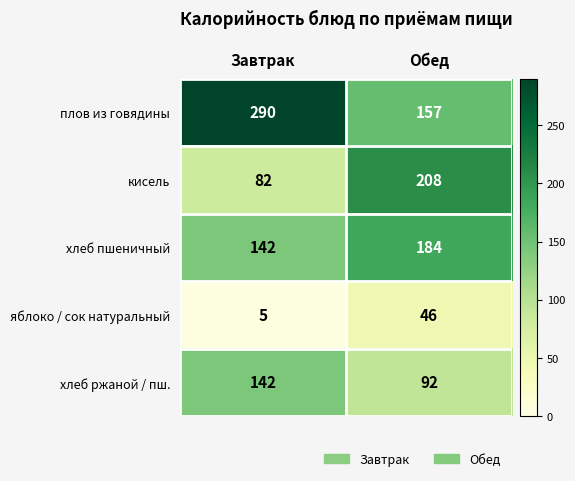

How many data points does each series have?

2